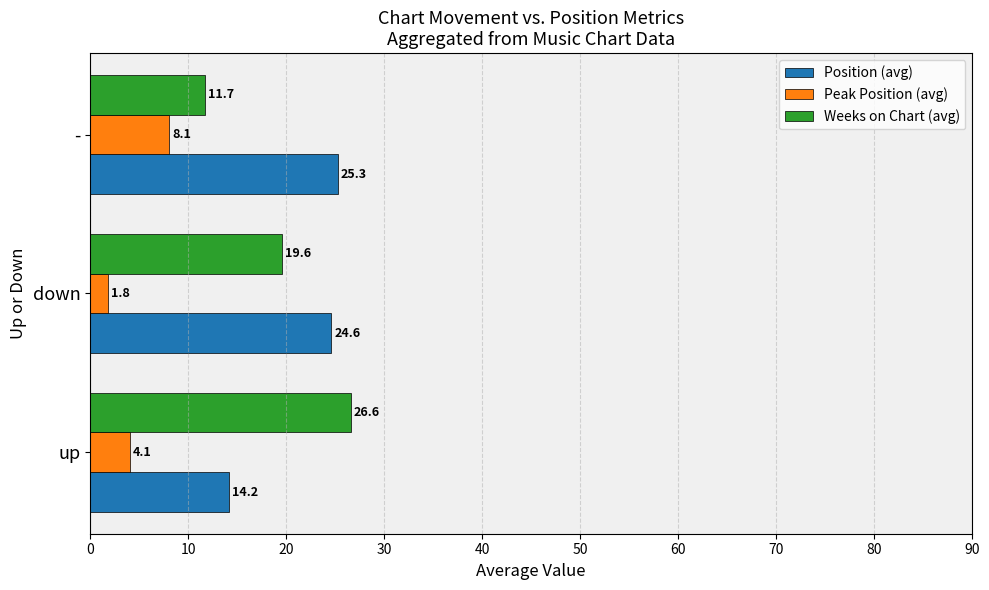

What is the minimum value for Peak Position (avg)?

1.8